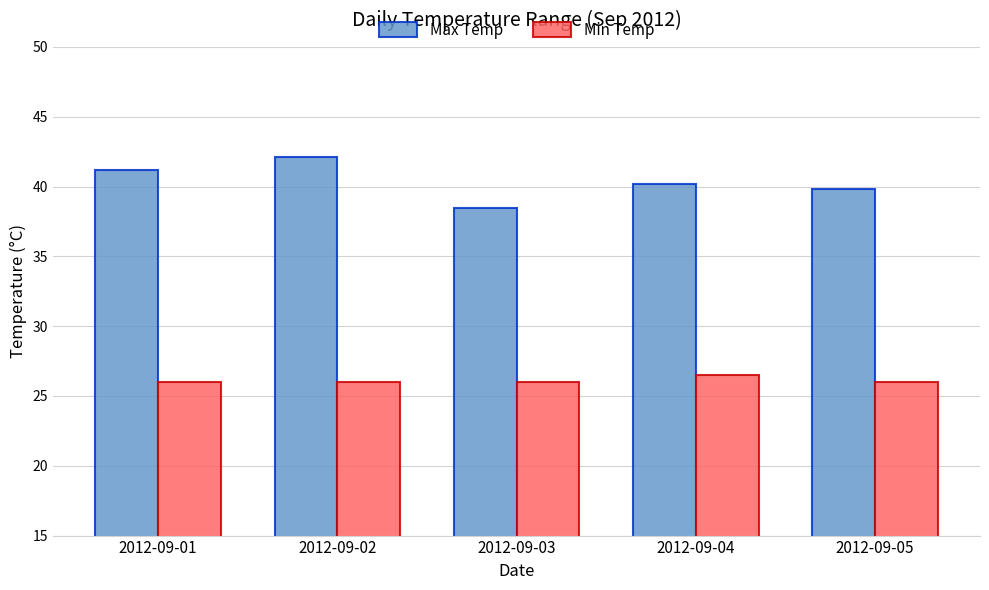

True or false: Min Temp has a value of 26.5 at 2012-09-04.

True